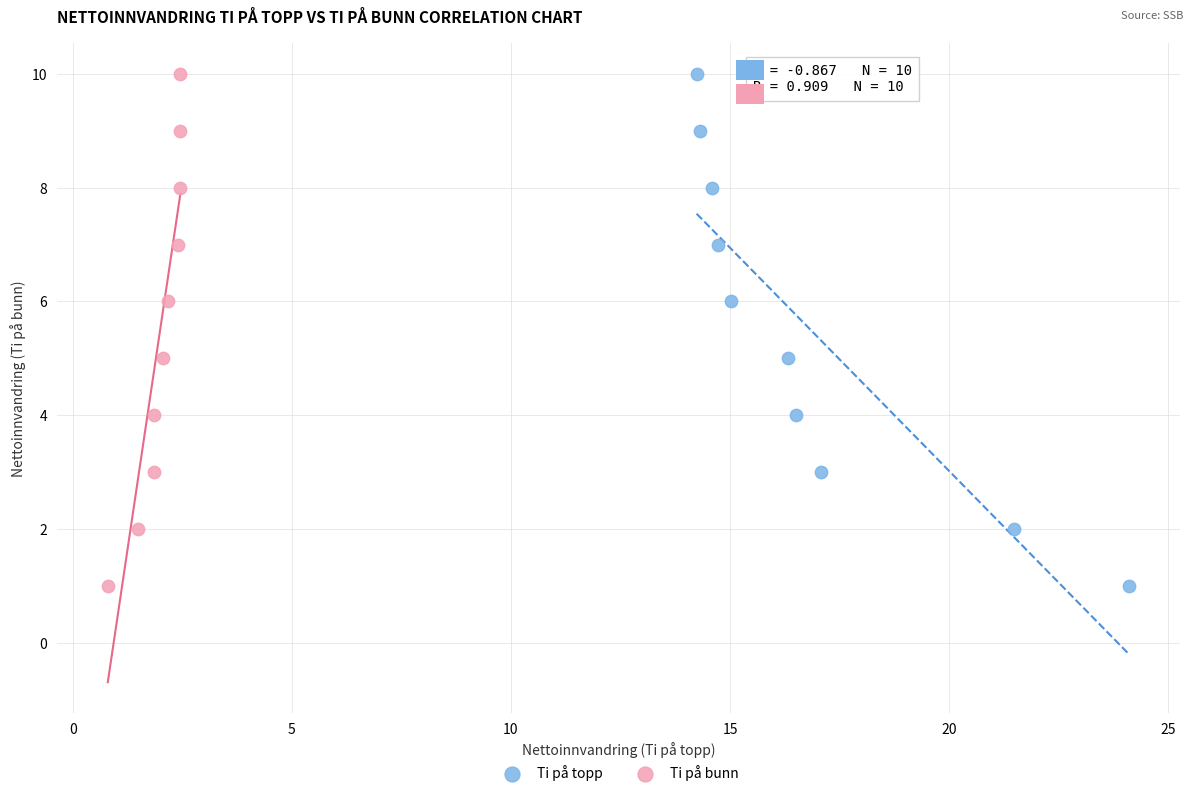

What are all the series names shown in the legend?

Ti på topp, Ti på bunn